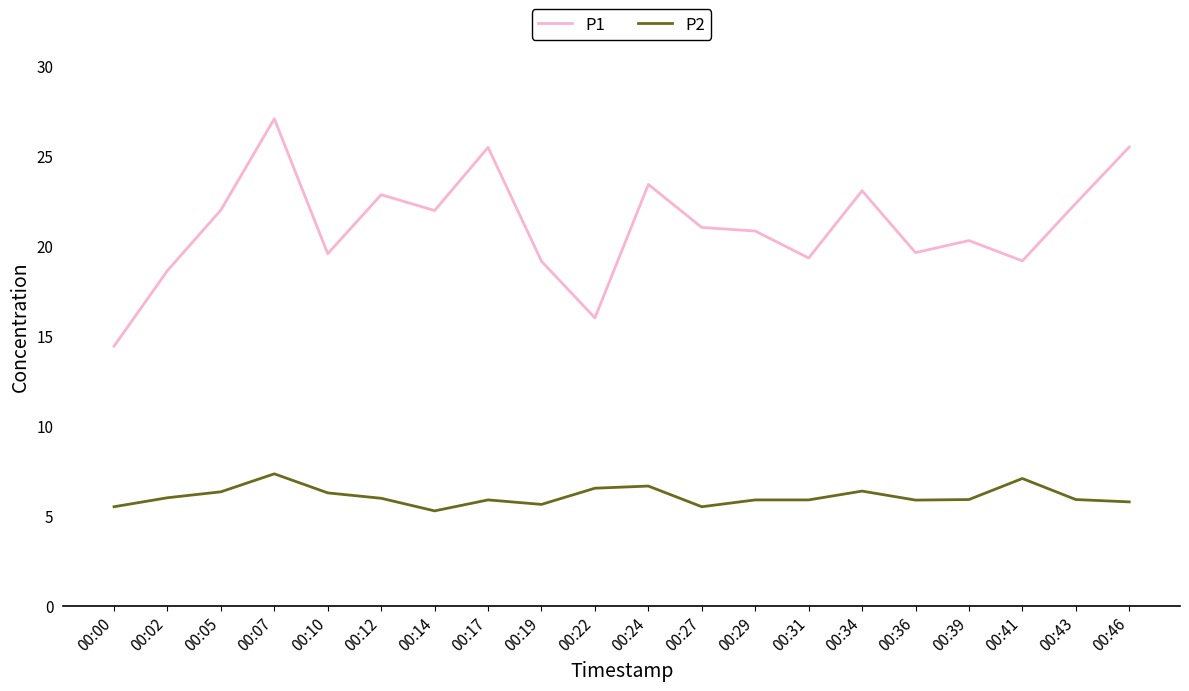

True or false: P2 and P1 cross at least once.

False